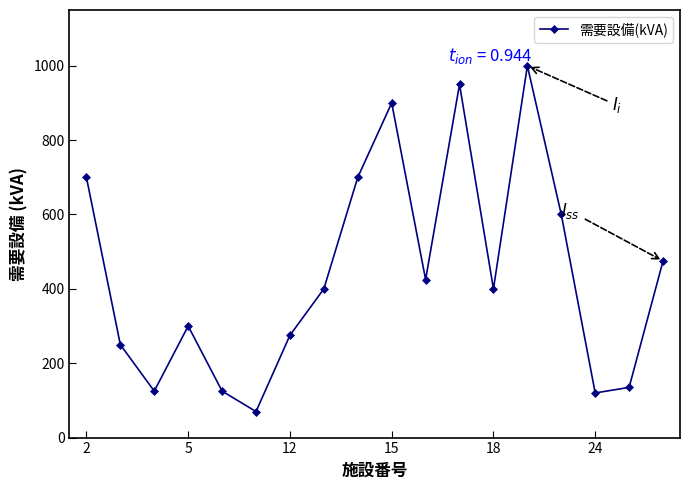

How many interior local peaks (higher than both neighbors) does the data have?

4